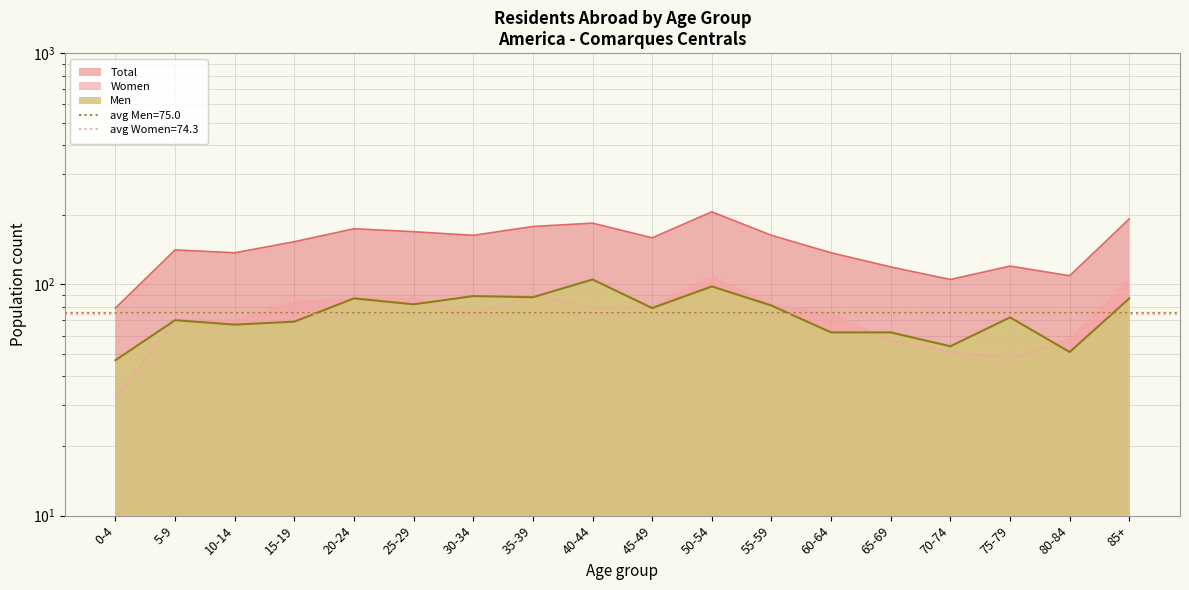

What are all the series names shown in the legend?

Men, Women, Total